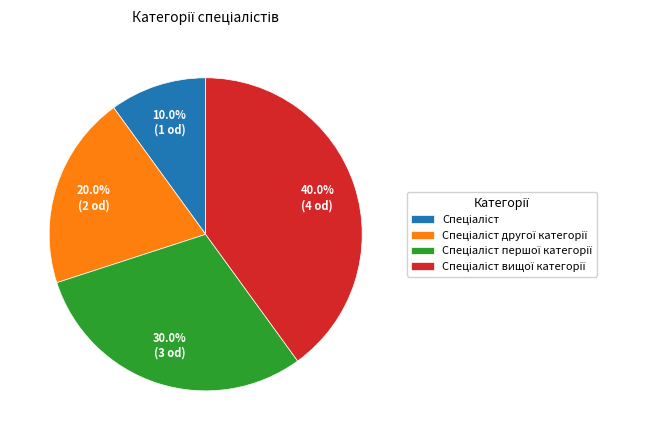

How many segments does this pie chart have?

4